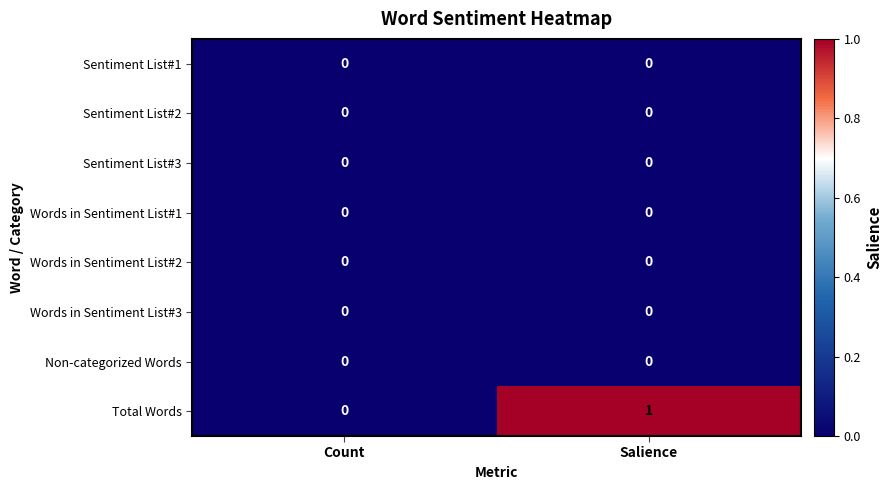

At which category is the sum across all series the highest?

Salience